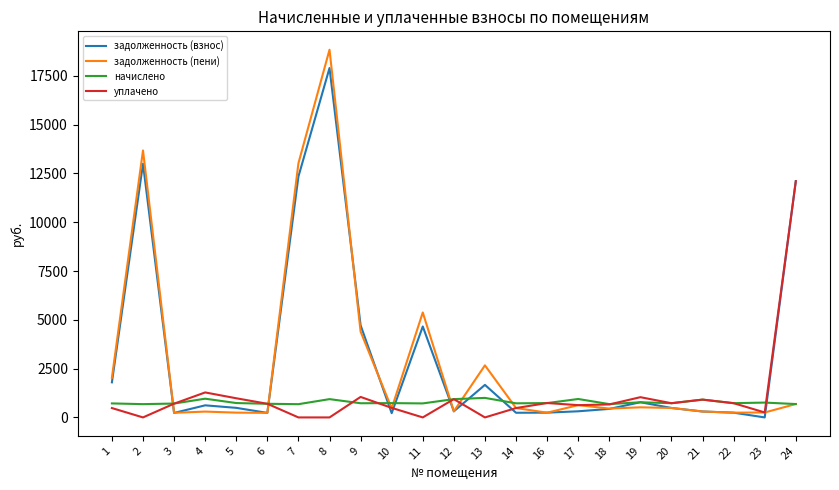

Where is задолженность (взнос) nearest to the value 8948?

24